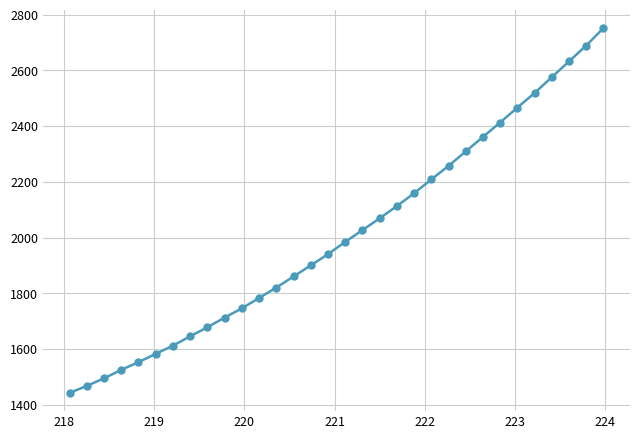

True or false: the data has more than 2 interior local peaks.

False